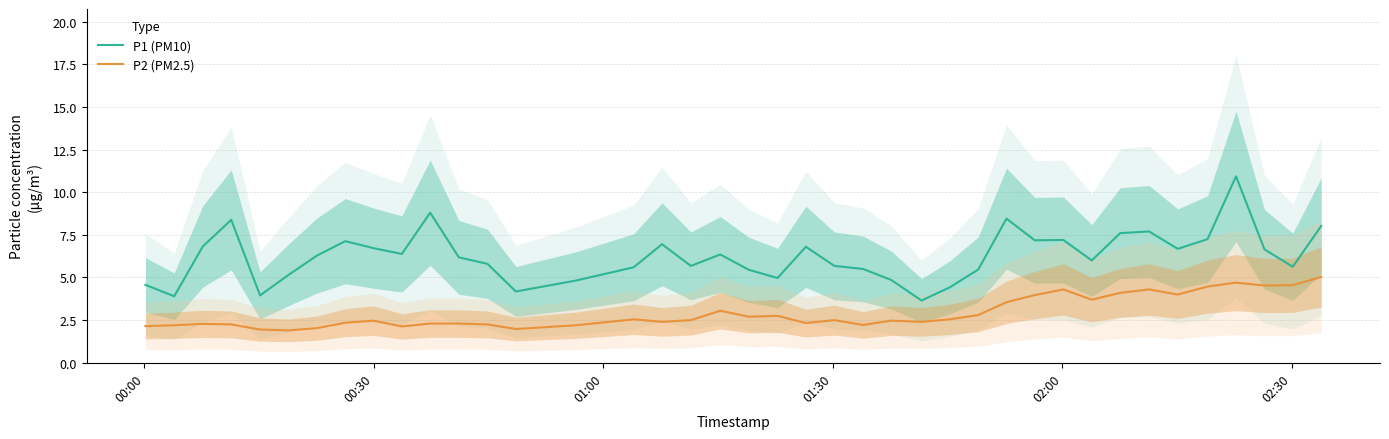

In P1 (PM10), how many points are higher than both neighbors (excluding endpoints)?

10